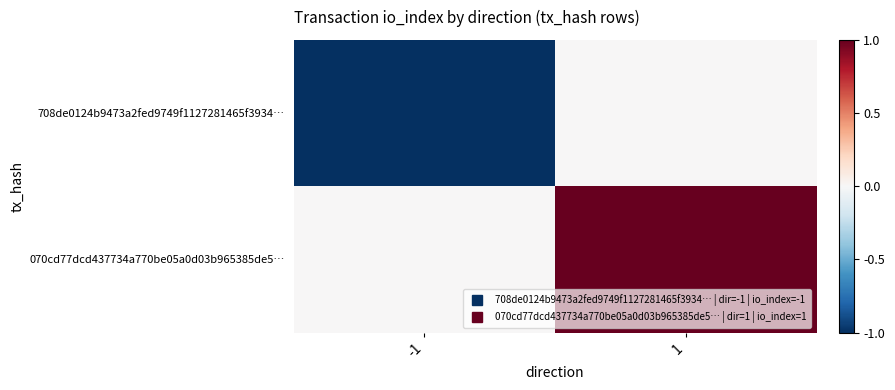

What is the smallest value displayed?

-1